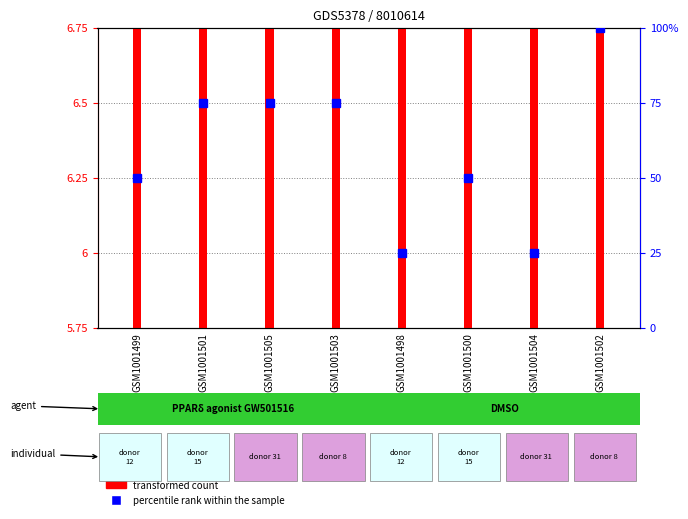

Which label corresponds to the largest value in the chart?

GSM1001502